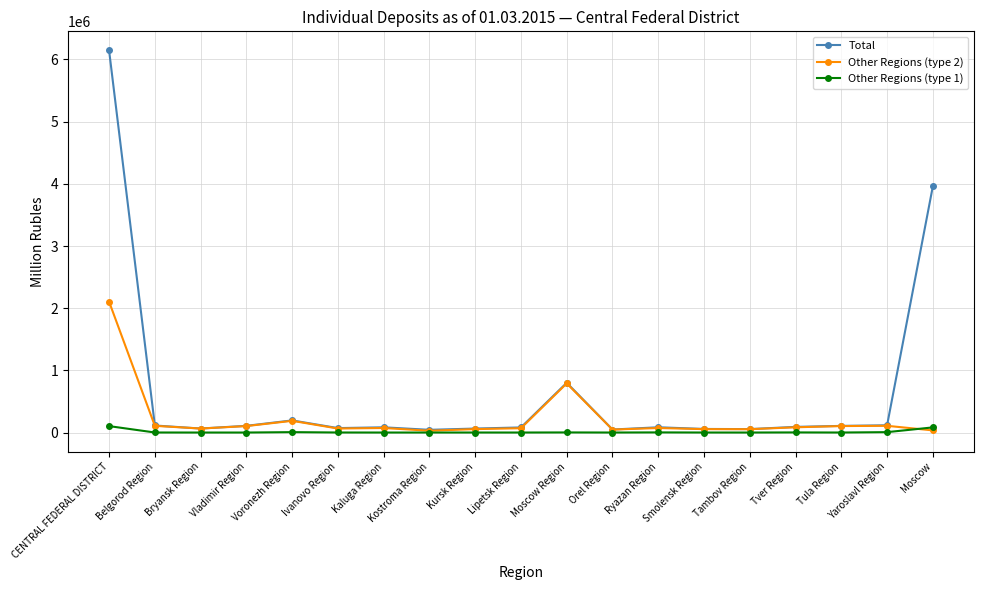

What is the label of the 1st point from the left?

CENTRAL FEDERAL DISTRICT